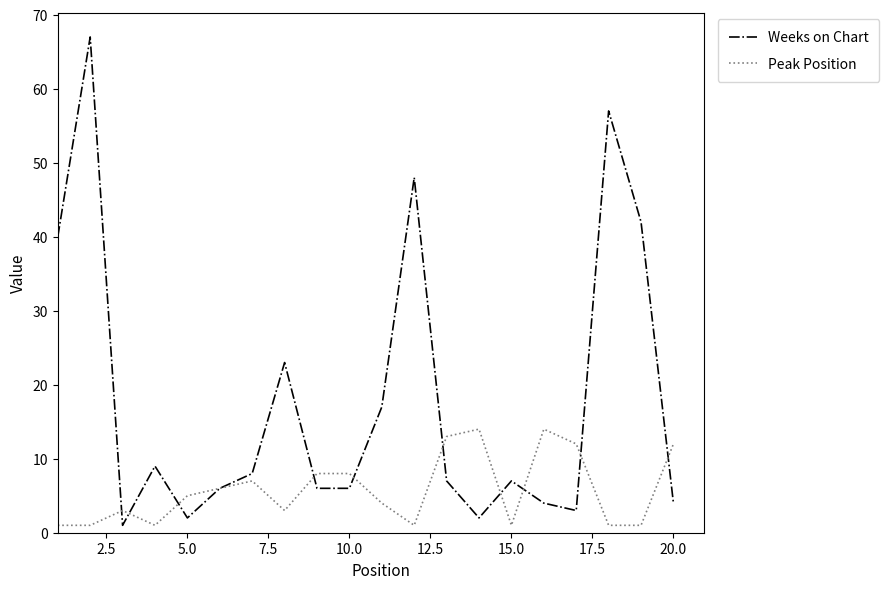

True or false: Weeks on Chart has more than 0 points higher than both neighbors.

True